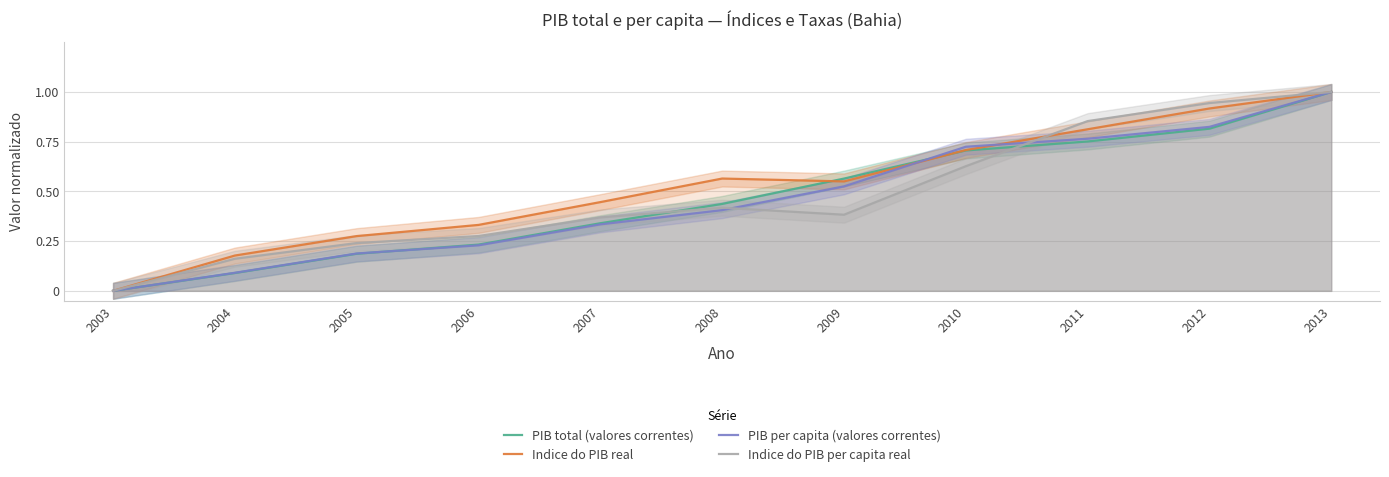

How many lines are shown in the chart?

4